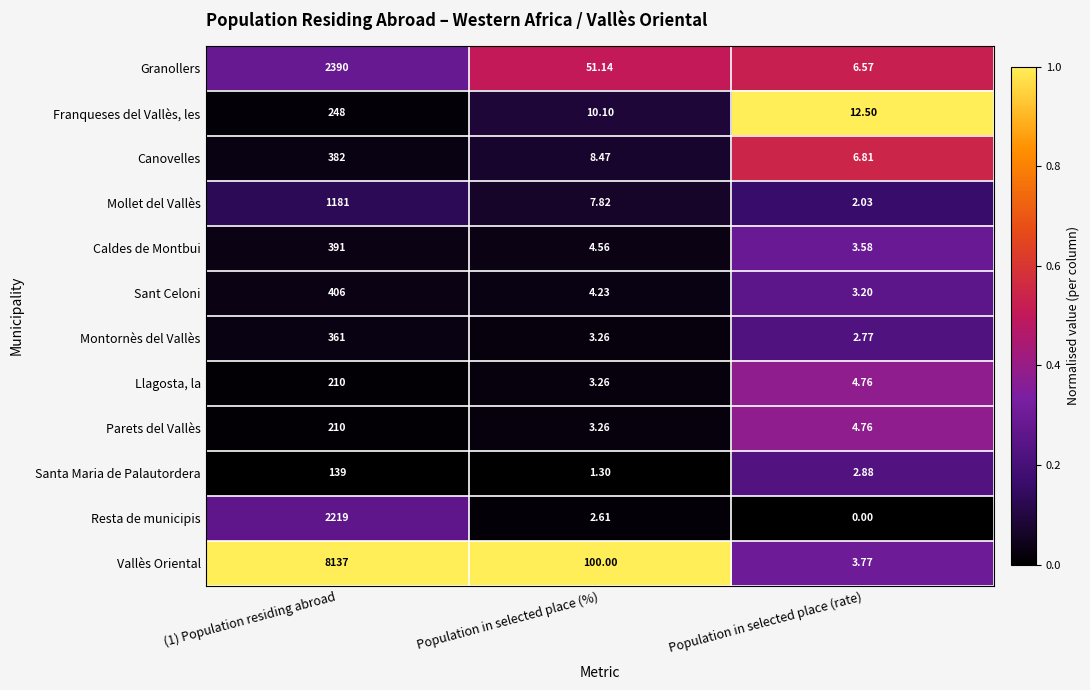

Is the value of Resta de municipis at Population in selected place (rate) greater than the value of Llagosta, la at (1) Population residing abroad?

No